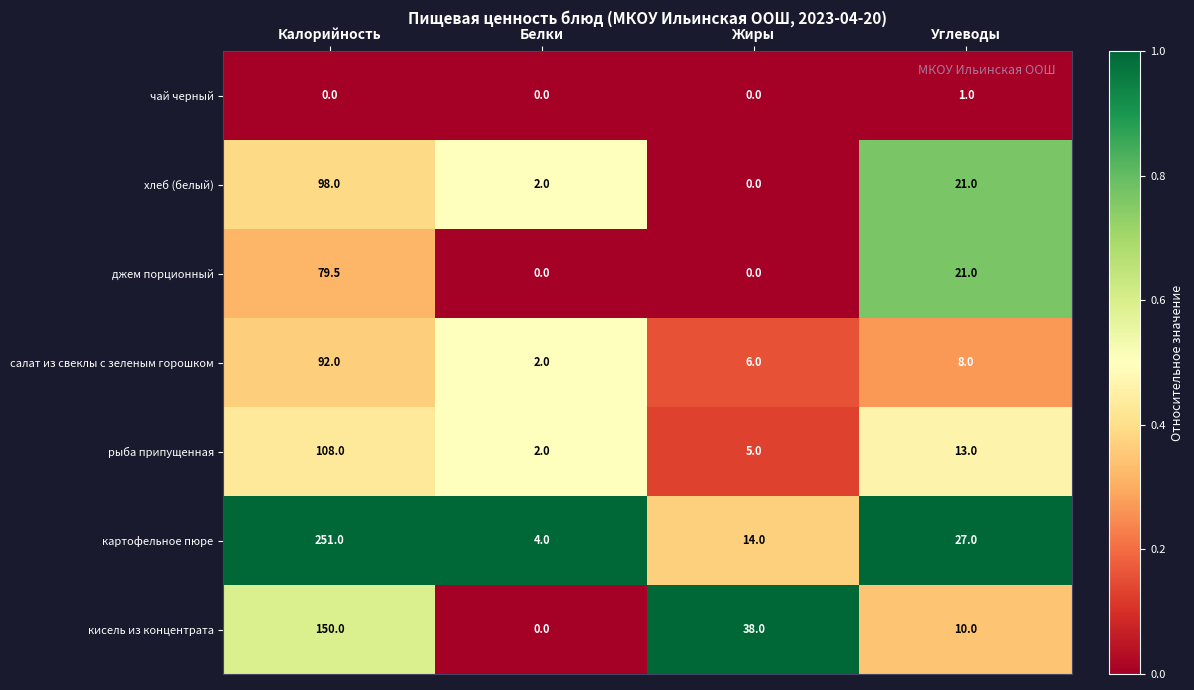

What is the difference between the картофельное пюре values at Калорийность and Белки?

247.0